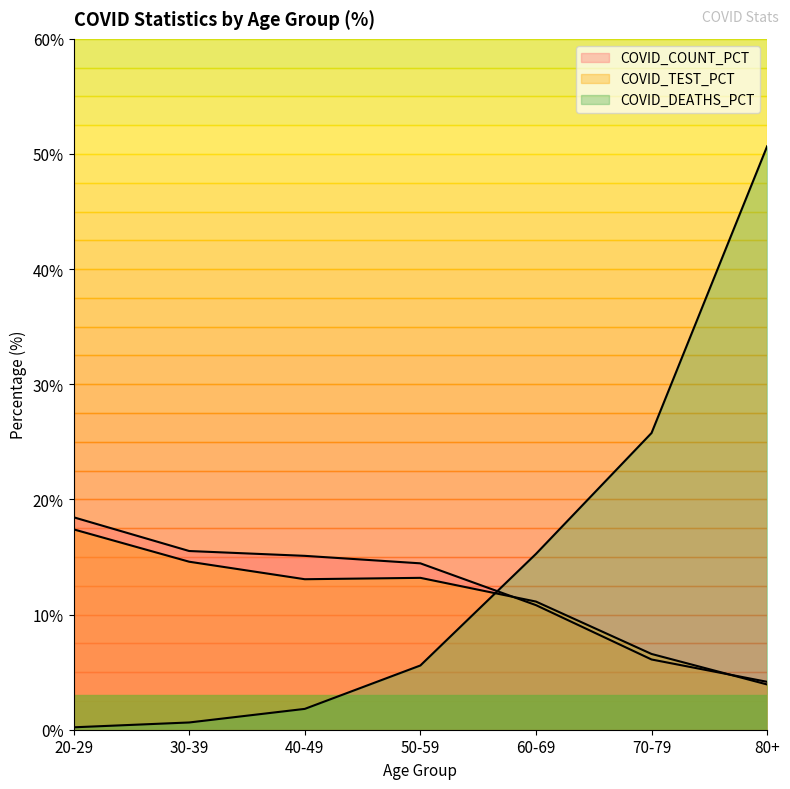

What is the label of the 1st point from the left?

20-29